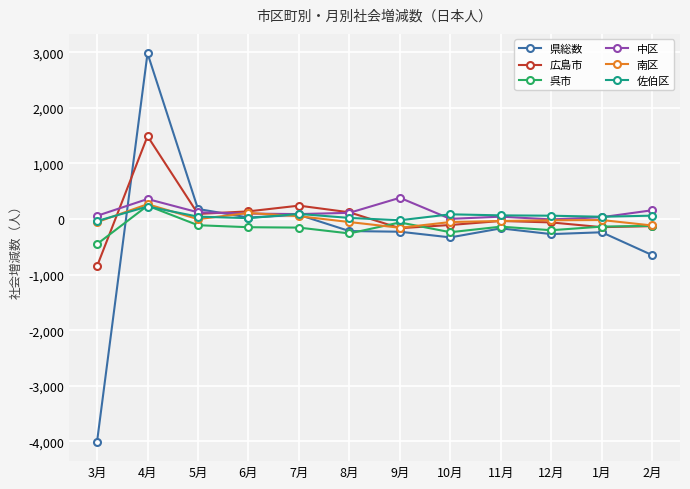

The value of 中区 at 5月 is 120. True or false?

True